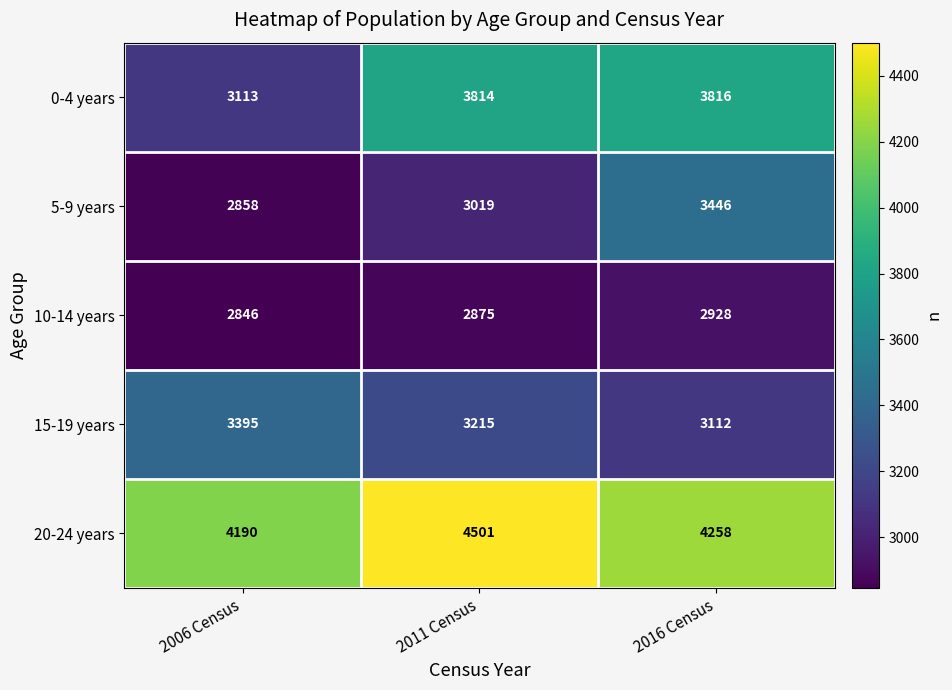

At how many categories does at least one series exceed 3169?

3